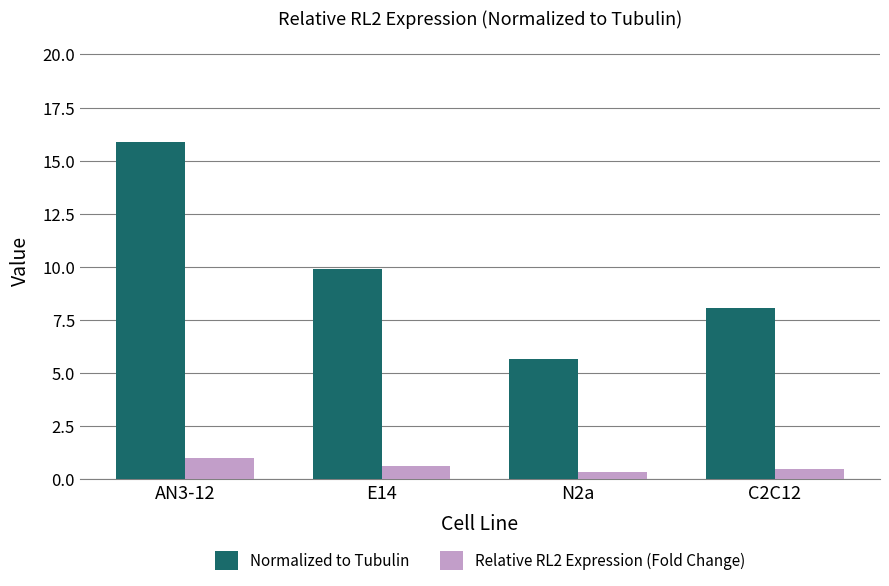

What is the label of the 4th bar from the left?

C2C12